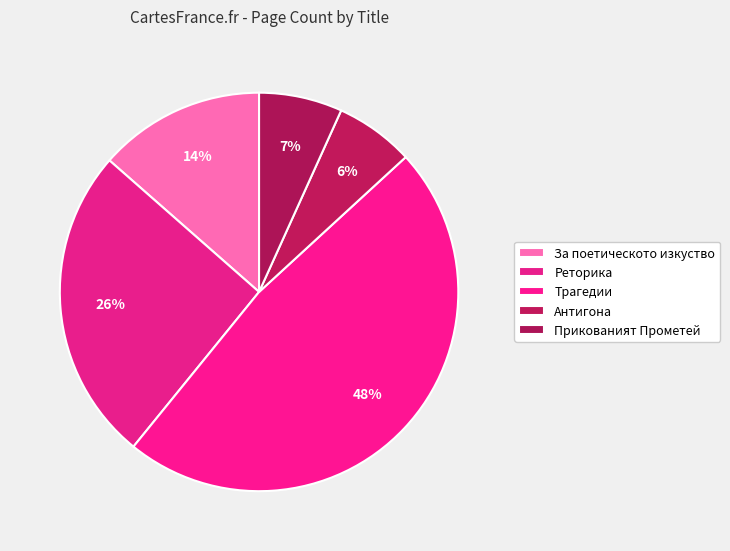

Combined, what portion of the pie is Антигона and Прикованият Прометей?

13.2%